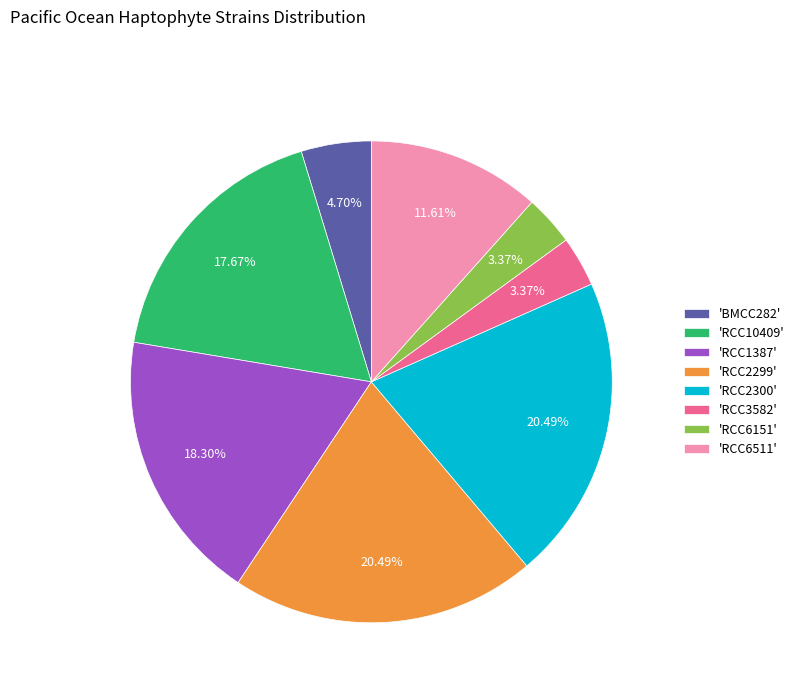

Count the number of slices in the pie.

8